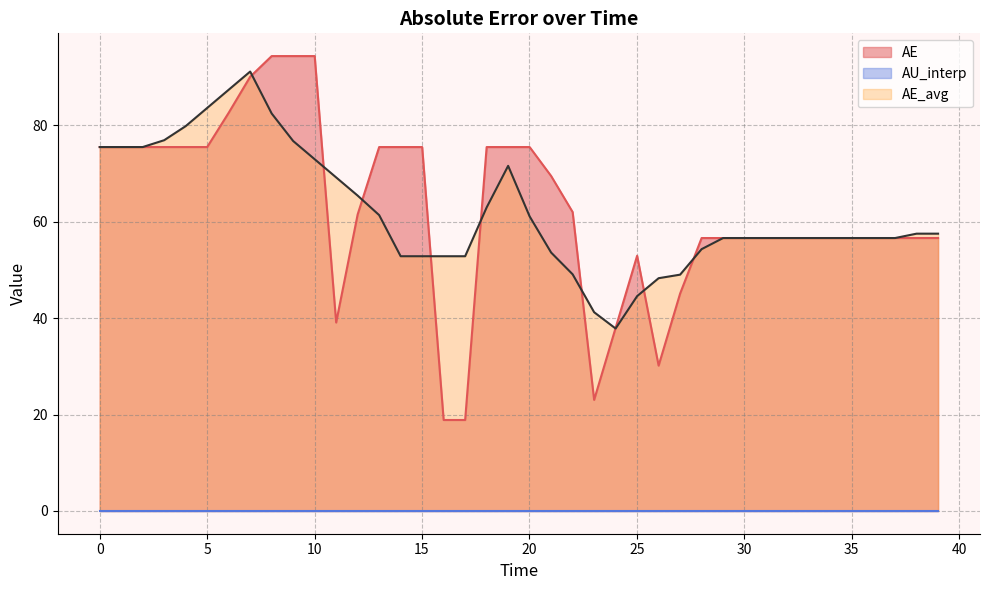

What is the minimum value for AE?

18.9